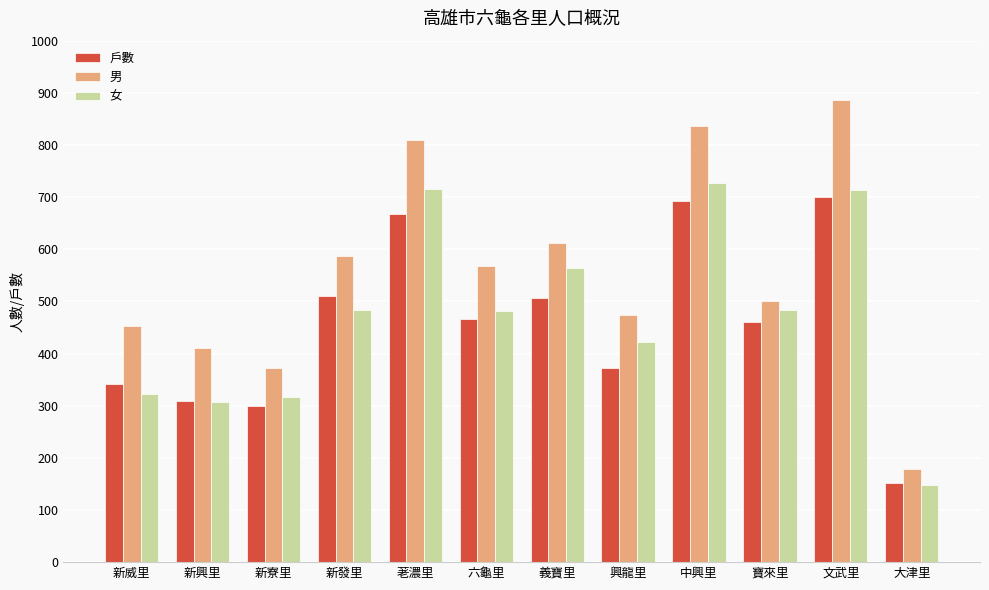

The value of 女 at 中興里 is 727. True or false?

True